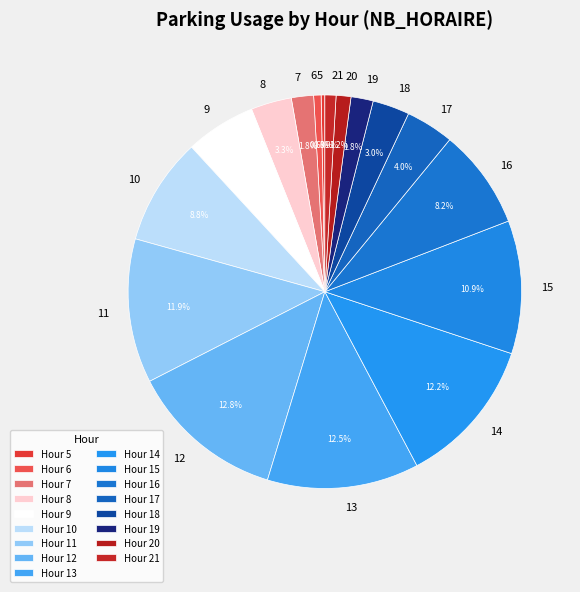

How many segments does this pie chart have?

17